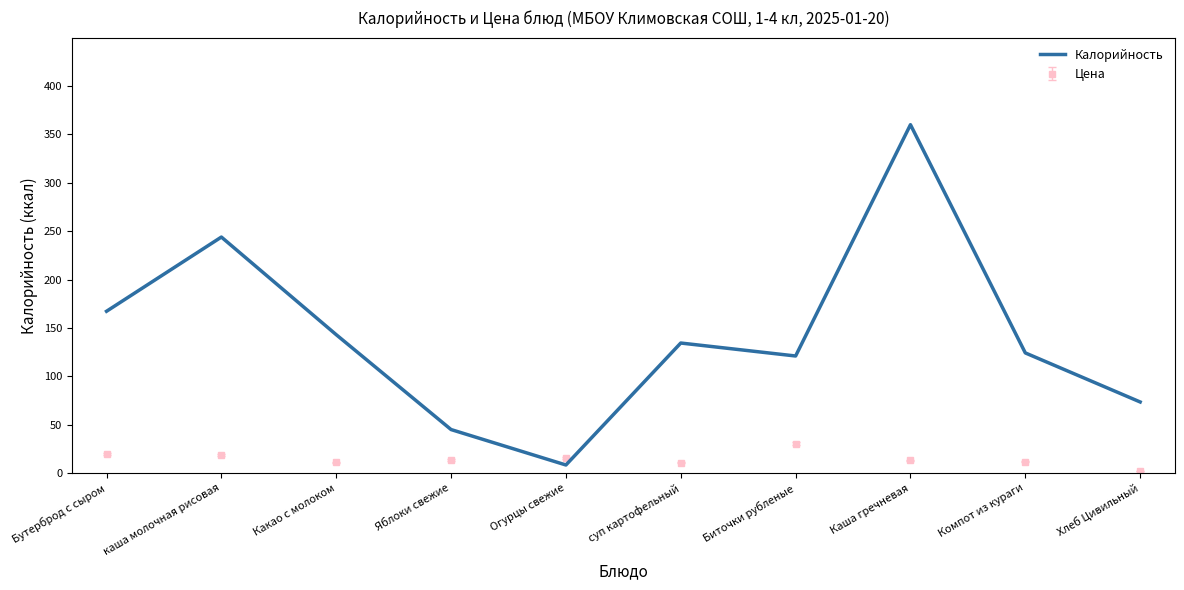

True or false: Калорийность has a value of 243.9 at каша молочная рисовая.

True